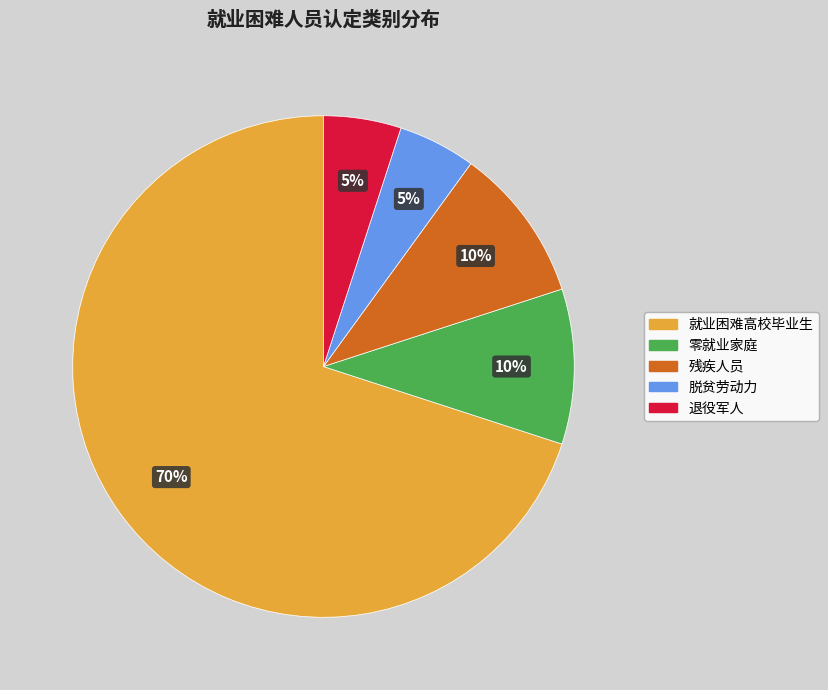

To the nearest percent, what is the combined percentage of 零就业家庭 and 就业困难高校毕业生?

80%